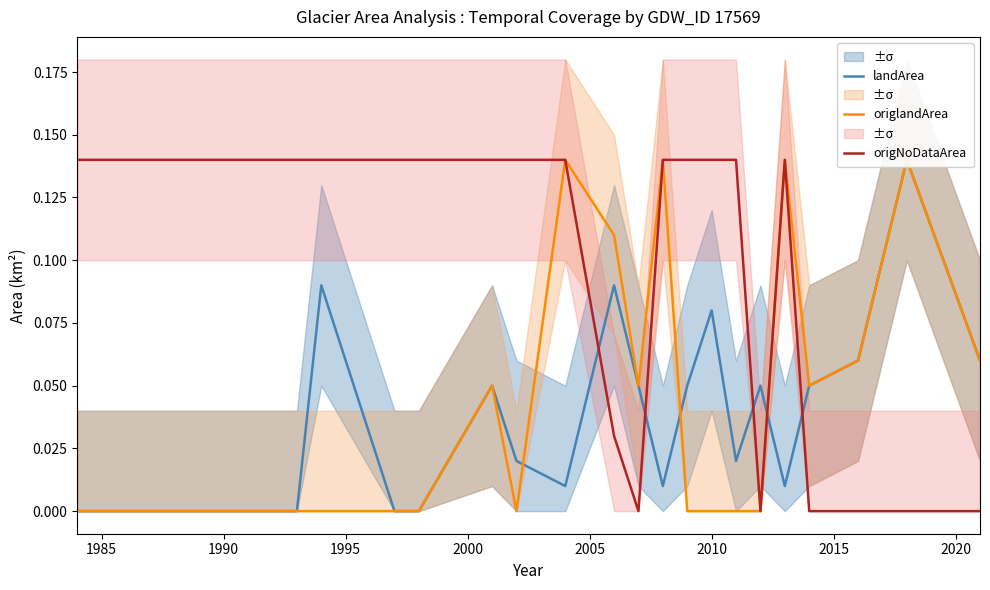

In origlandArea, how many points are lower than both neighbors (excluding endpoints)?

3